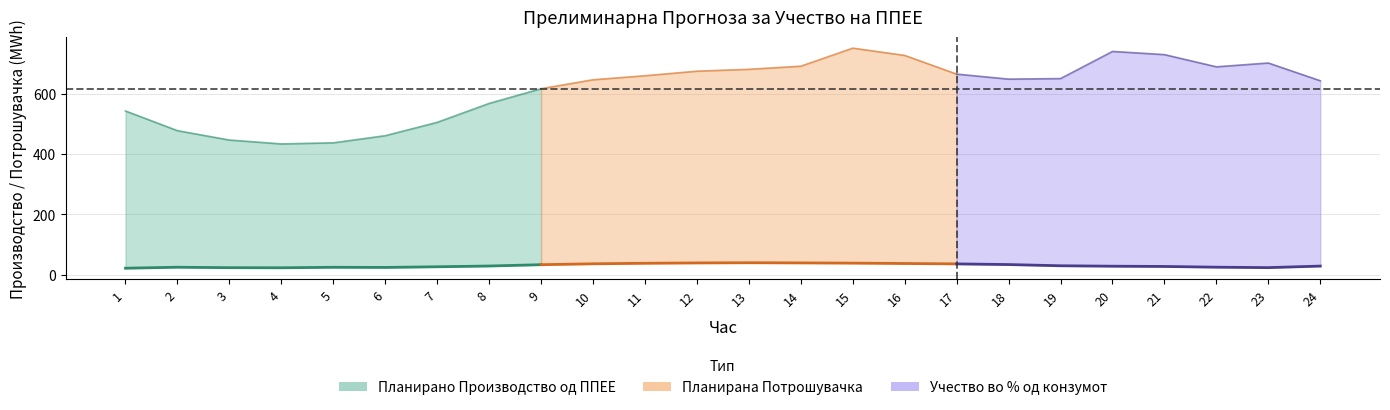

What is the total value across all series at 13?

720.9